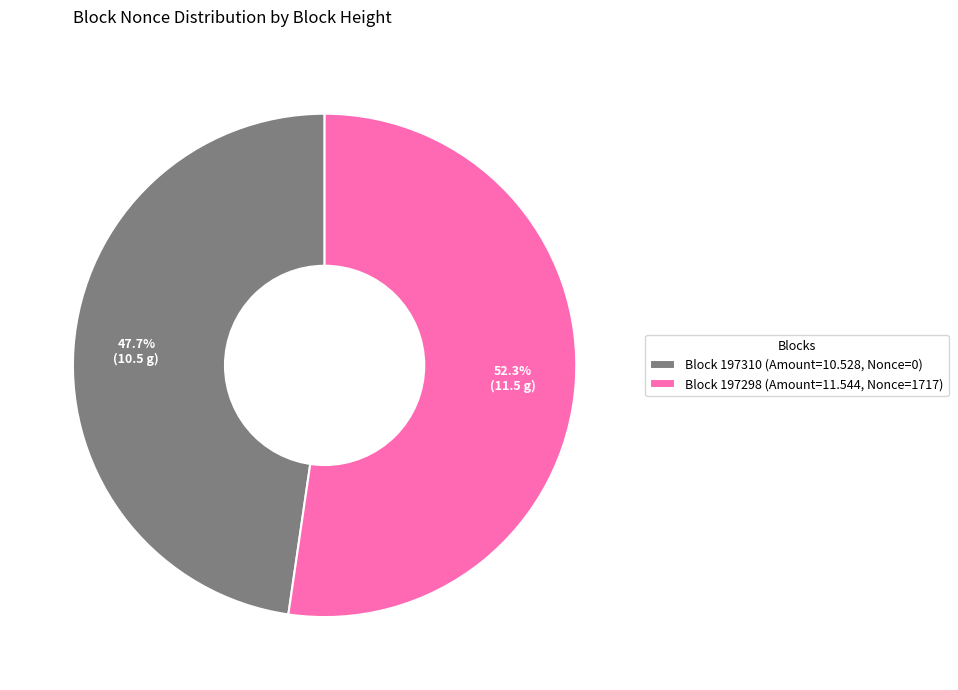

Count the number of slices in the pie.

2